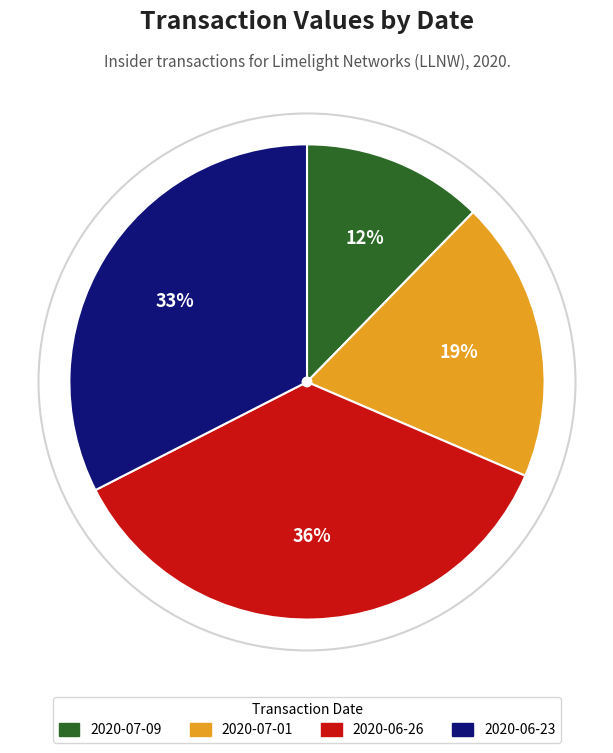

Rank the categories by value from highest to lowest.

2020-06-26, 2020-06-23, 2020-07-01, 2020-07-09